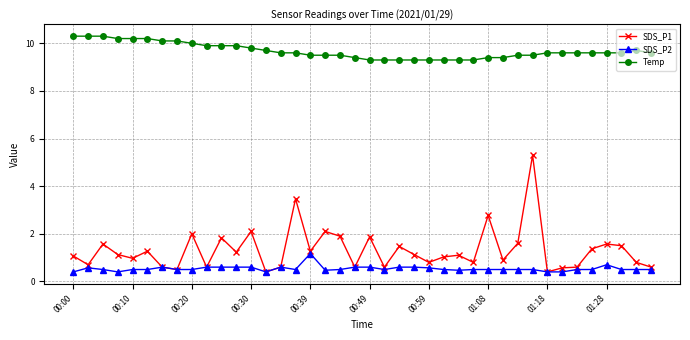

How many lines are shown in the chart?

3